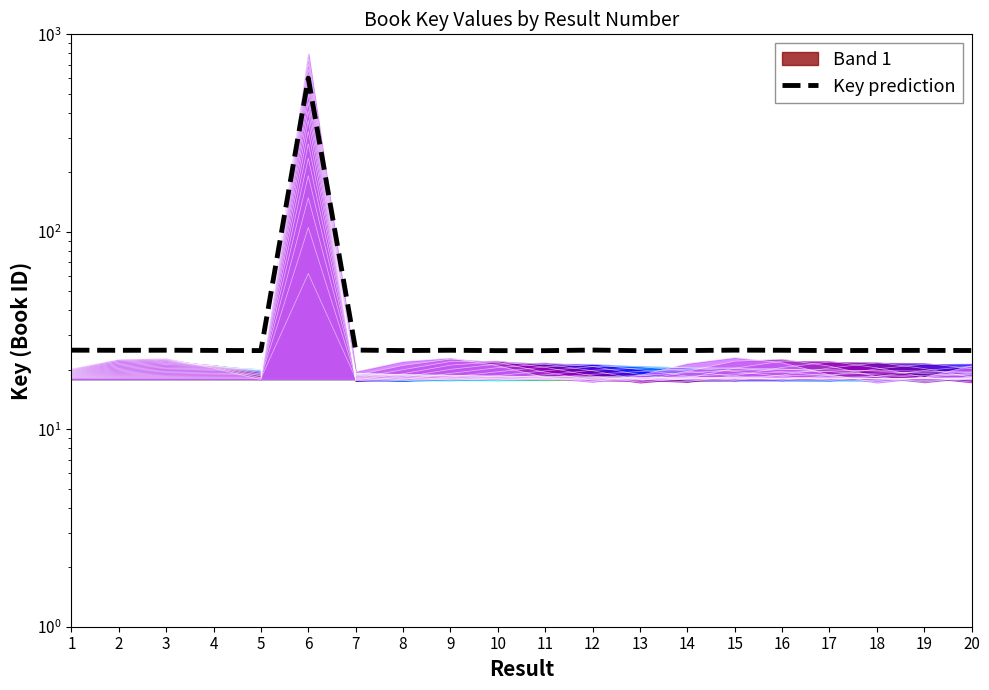

Reading left to right, transcribe all the data shown in this chart.

25.1	25.1	25.1	25.1	25.0	600.0	25.2	25.0	25.1	25.0	25.0	25.2	25.0	25.0	25.2	25.1	25.0	25.1	25.1	25.0